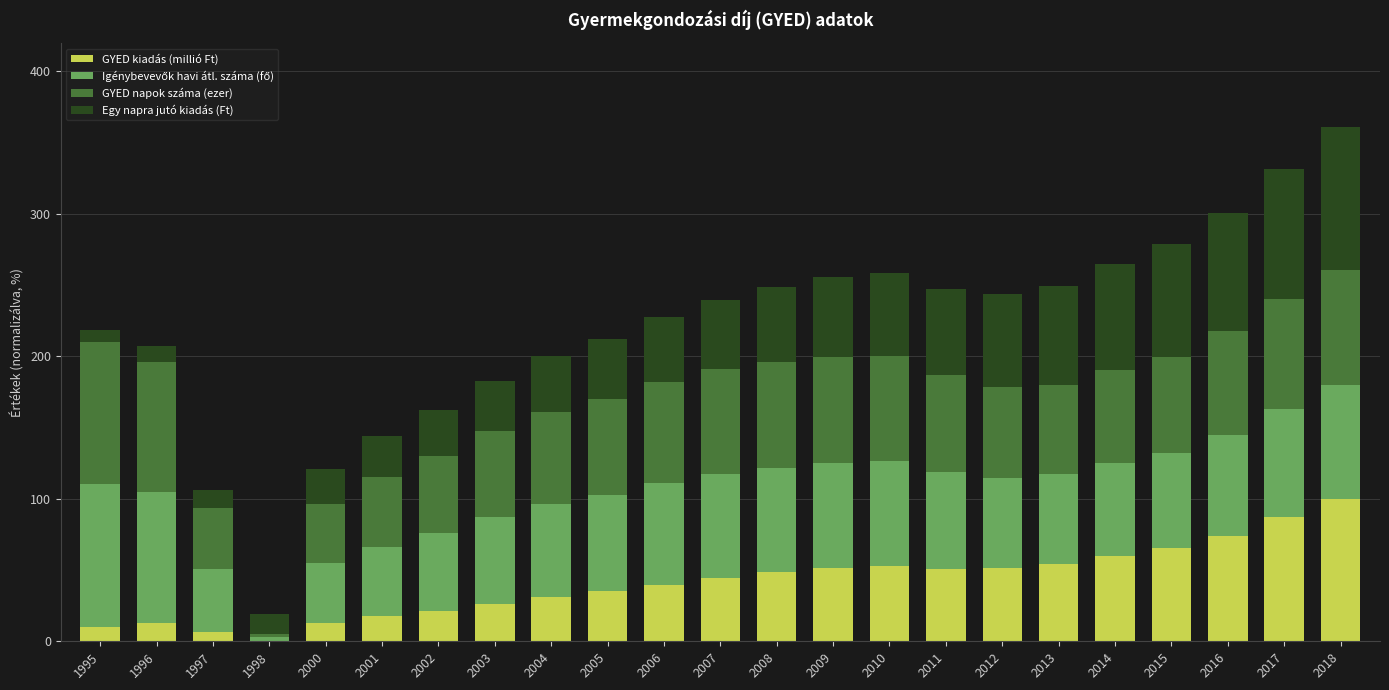

The value of GYED kiadás (millió Ft) at 2015 is 65.5. True or false?

True